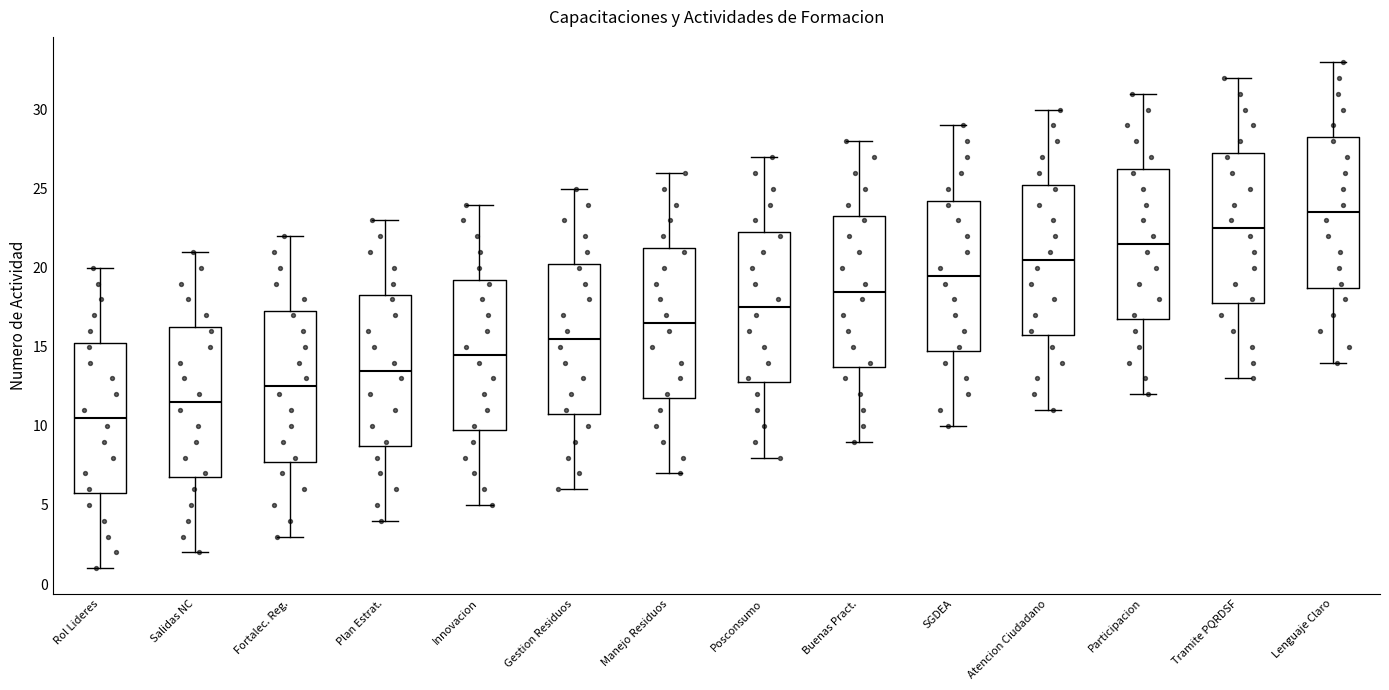

Reading left to right, transcribe this box plot: for each box, give where its median line is, the range the box spans, and where its two whiskers end, as read against the y-axis. The values are not printed on the chart, so give them approximately, as read against the axis.

Rol Lideres: median 10.5, box 6.0 to 15.5, whiskers 1.0 to 20.0
Salidas NC: median 11.5, box 7.0 to 16.5, whiskers 2.0 to 21.0
Fortalec. Reg.: median 12.5, box 8.0 to 17.5, whiskers 3.0 to 22.0
Plan Estrat.: median 13.5, box 9.0 to 18.5, whiskers 4.0 to 23.0
Innovacion: median 14.5, box 10.0 to 19.5, whiskers 5.0 to 24.0
Gestion Residuos: median 15.5, box 11.0 to 20.5, whiskers 6.0 to 25.0
Manejo Residuos: median 16.5, box 12.0 to 21.5, whiskers 7.0 to 26.0
Posconsumo: median 17.5, box 13.0 to 22.5, whiskers 8.0 to 27.0
Buenas Pract.: median 18.5, box 14.0 to 23.5, whiskers 9.0 to 28.0
SGDEA: median 19.5, box 15.0 to 24.5, whiskers 10.0 to 29.0
Atencion Ciudadano: median 20.5, box 16.0 to 25.5, whiskers 11.0 to 30.0
Participacion: median 21.5, box 17.0 to 26.5, whiskers 12.0 to 31.0
Tramite PQRDSF: median 22.5, box 18.0 to 27.5, whiskers 13.0 to 32.0
Lenguaje Claro: median 23.5, box 19.0 to 28.5, whiskers 14.0 to 33.0